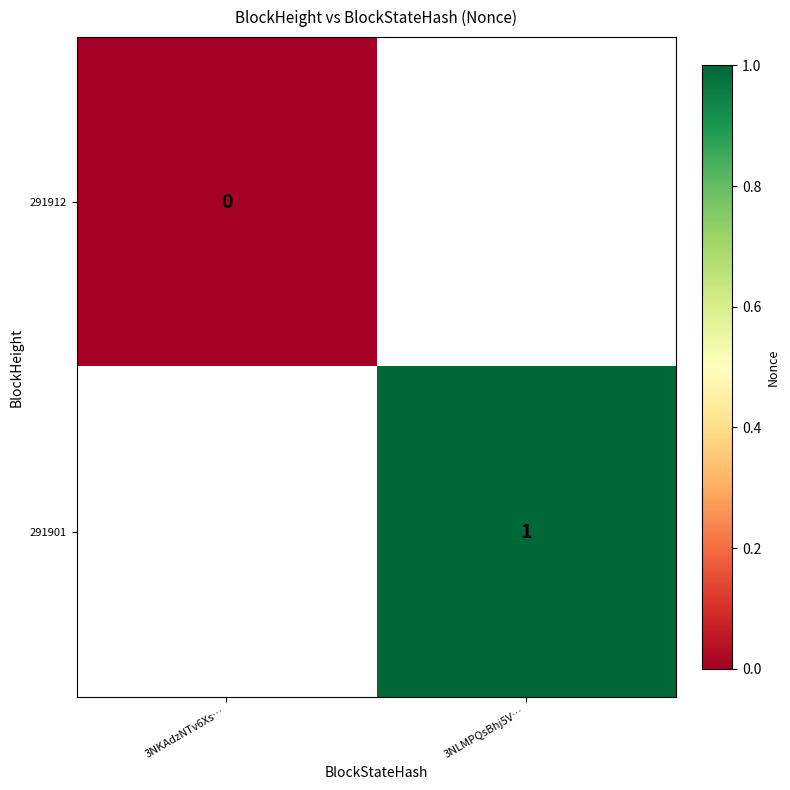

Which has a higher value, 3NKAdzNTv6Xs… or 3NLMPQsBhj5V…?

3NLMPQsBhj5V…